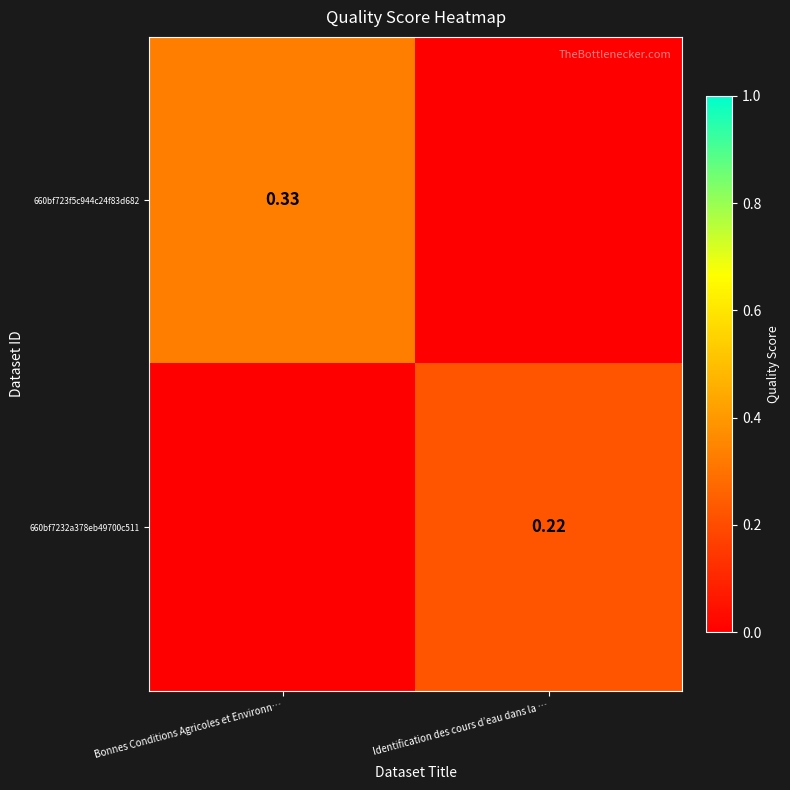

What is the sum of the 660bf7232a378eb49700c511 values at Identification des cours d’eau dans la … and Bonnes Conditions Agricoles et Environn…?

0.2